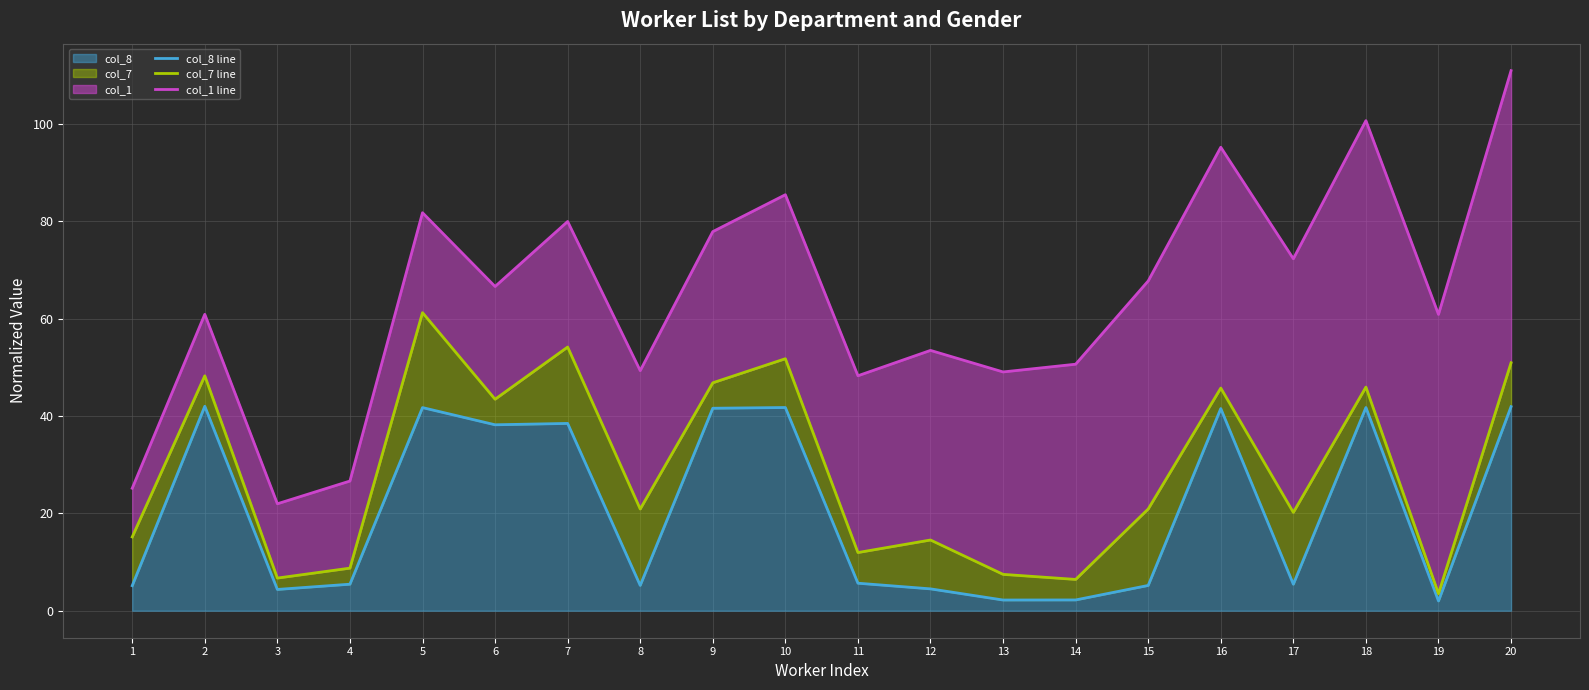

List the series in order of their overall mean, lowest first.

col_8 line, col_7 line, col_1 line